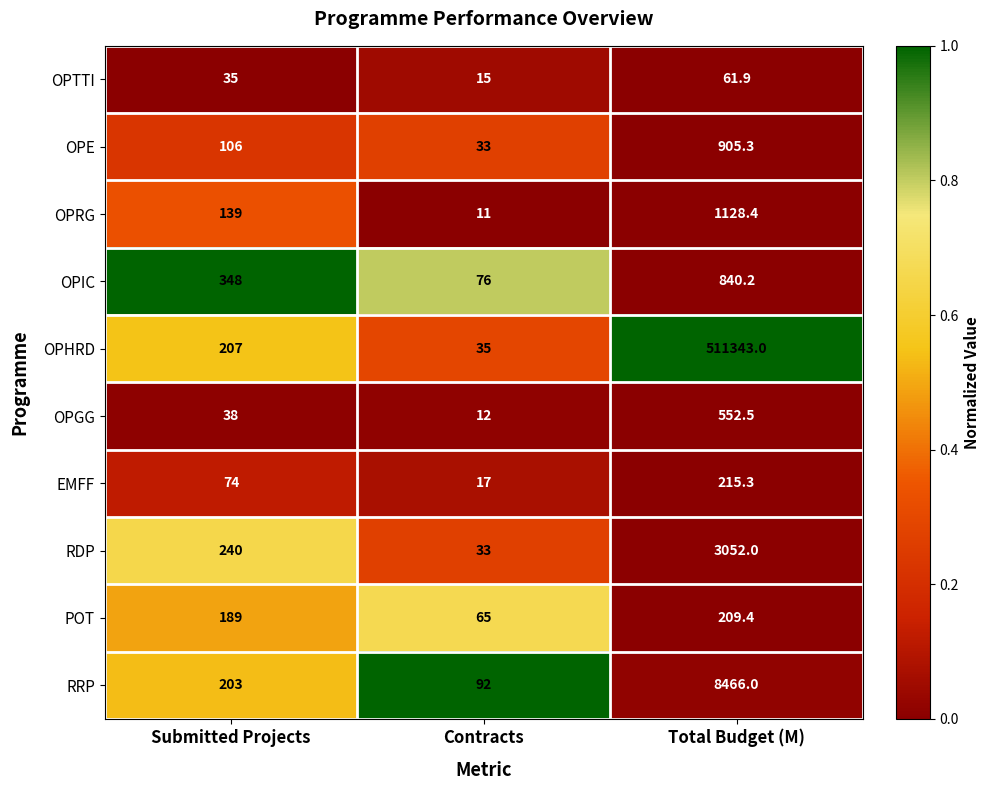

Which series has the widest spread of values?

OPHRD